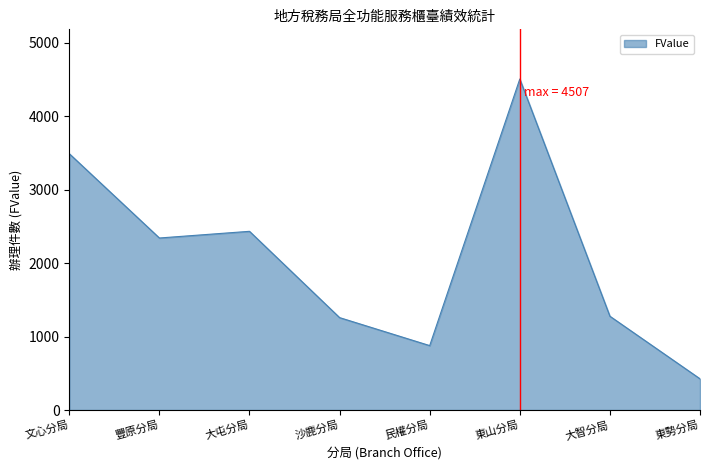

Is it true that the value at 文心分局 is 3490?

True